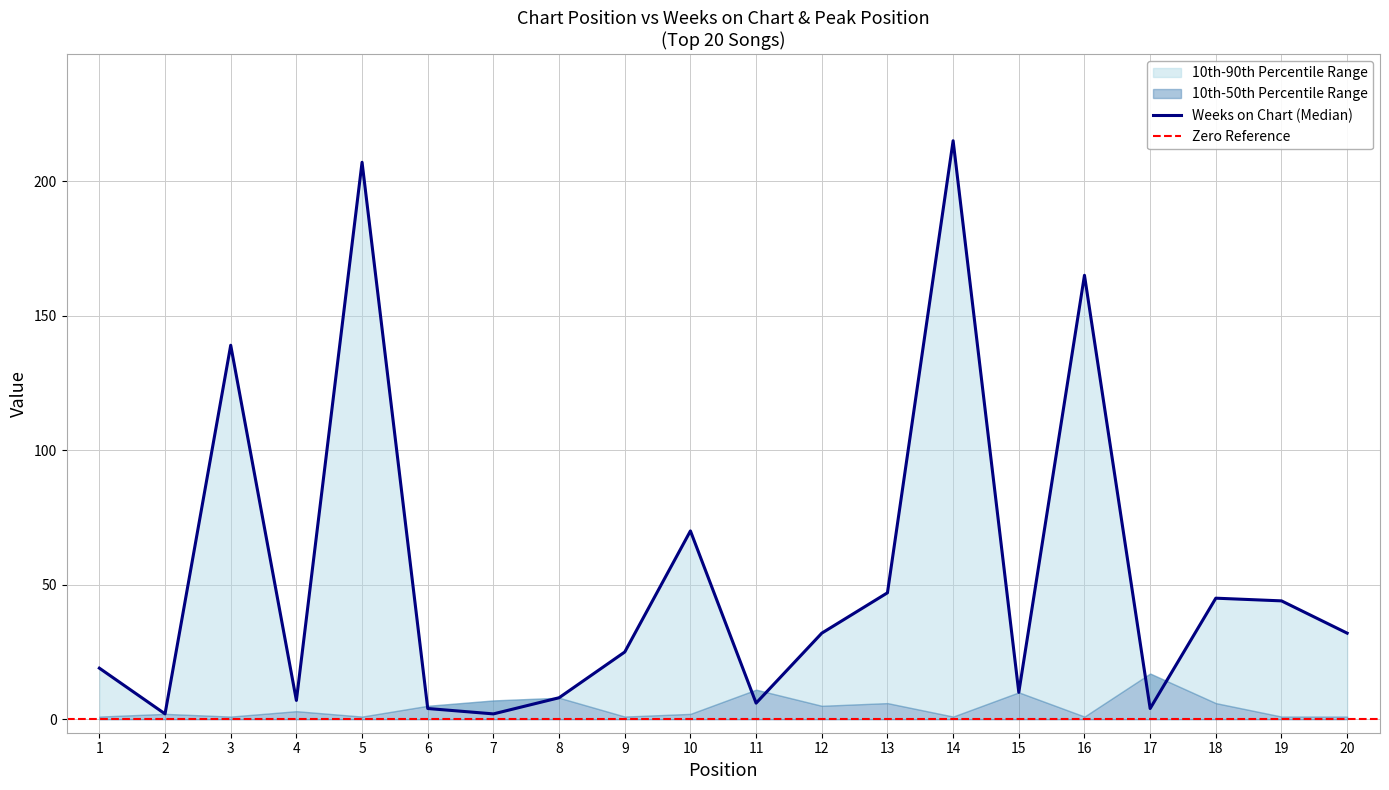

Does the chart have visible grid lines?

Yes